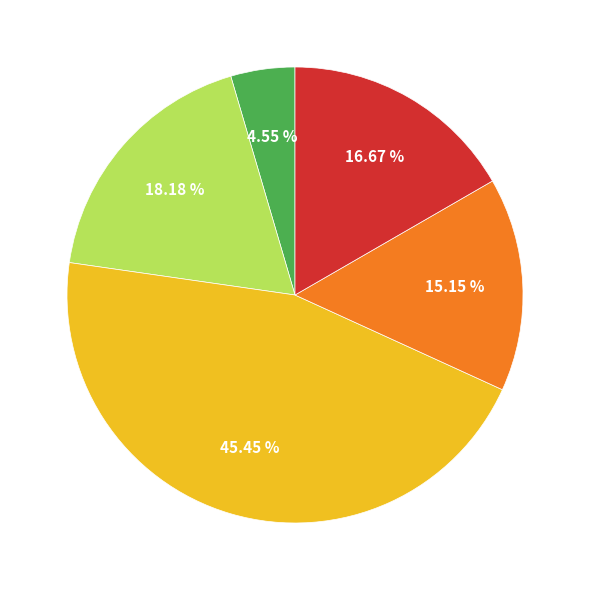

Is there a majority slice in this chart?

No